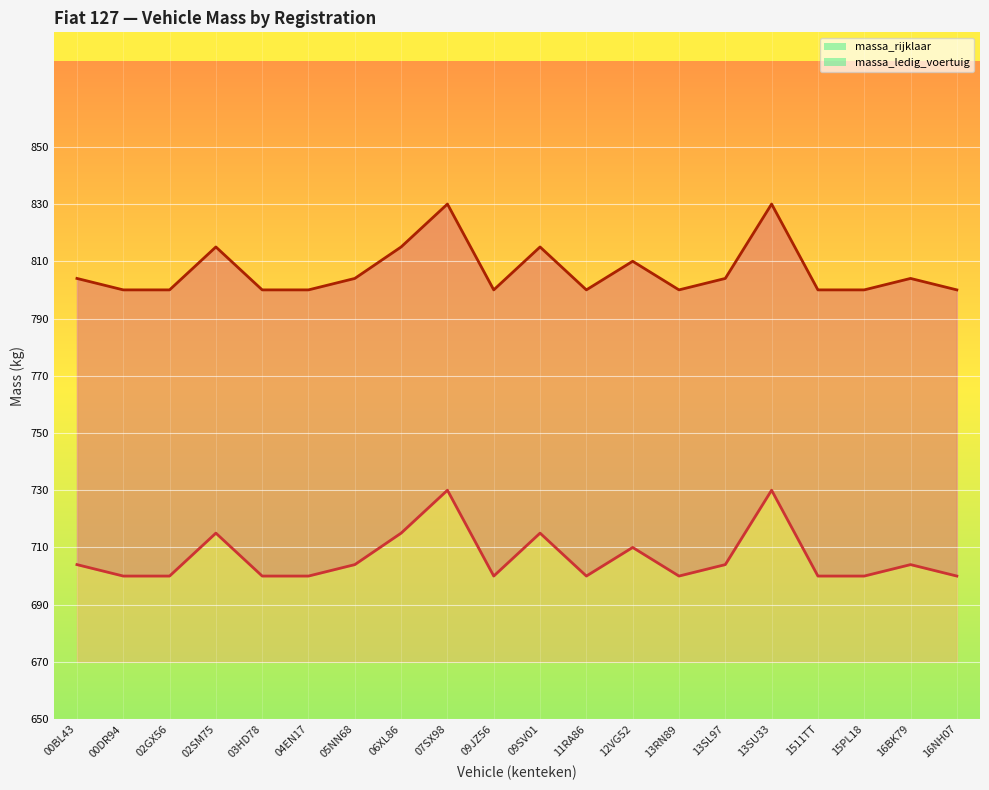

What is the label of the 20th point from the right?

00BL43